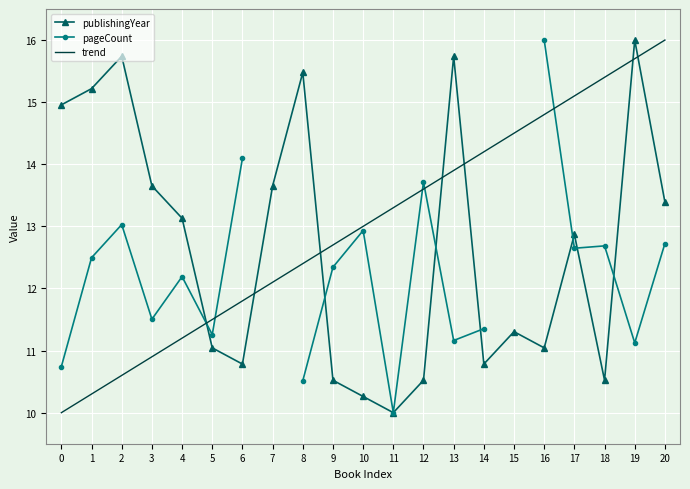

What is the minimum value for pageCount?

10.0